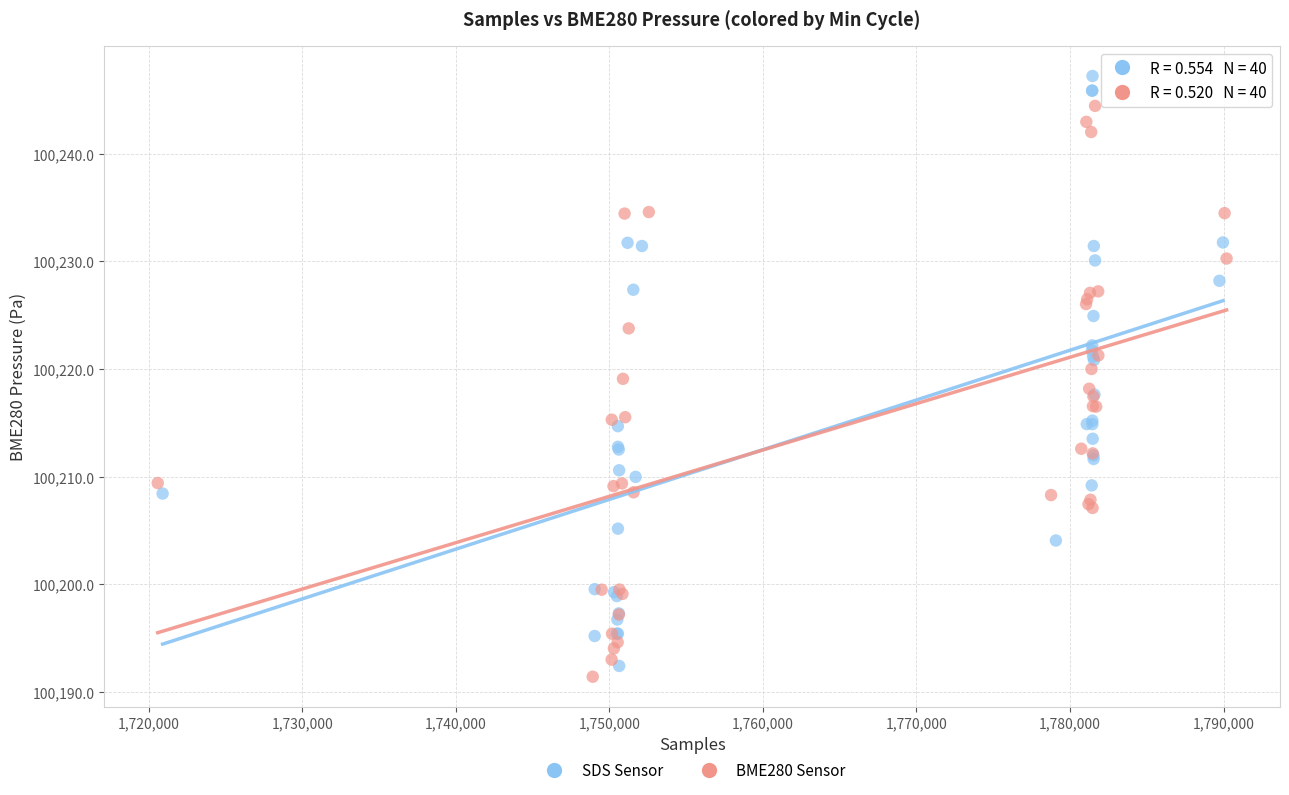

Which series reaches the maximum Y coordinate?

SDS Sensor